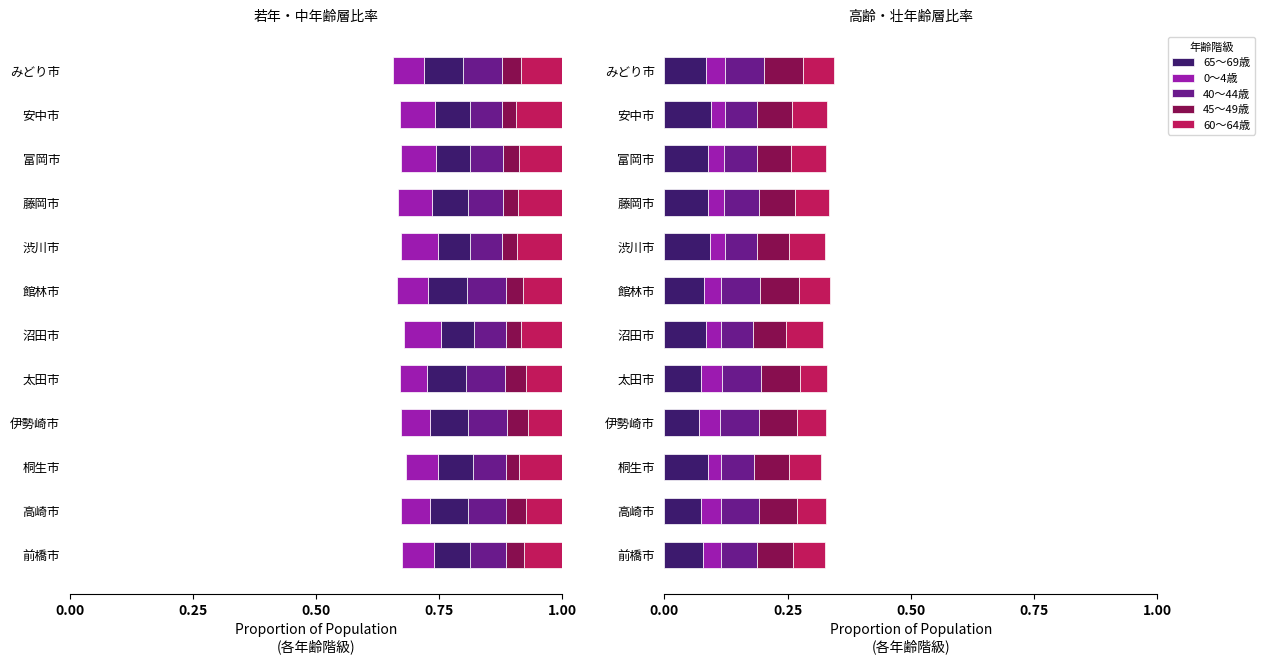

Reading left to right, list all the values displayed in this chart.

65～69歳: 0.1	0.1	0.1	0.1	0.1	0.1	0.1	0.1	0.1	0.1	0.1	0.1
0～4歳: 0.0	0.0	0.0	0.0	0.0	0.0	0.0	0.0	0.0	0.0	0.0	0.0
40～44歳: 0.1	0.1	0.1	0.1	0.1	0.1	0.1	0.1	0.1	0.1	0.1	0.1
45～49歳: 0.1	0.1	0.1	0.1	0.1	0.1	0.1	0.1	0.1	0.1	0.1	0.1
60～64歳: 0.1	0.1	0.1	0.1	0.1	0.1	0.1	0.1	0.1	0.1	0.1	0.1